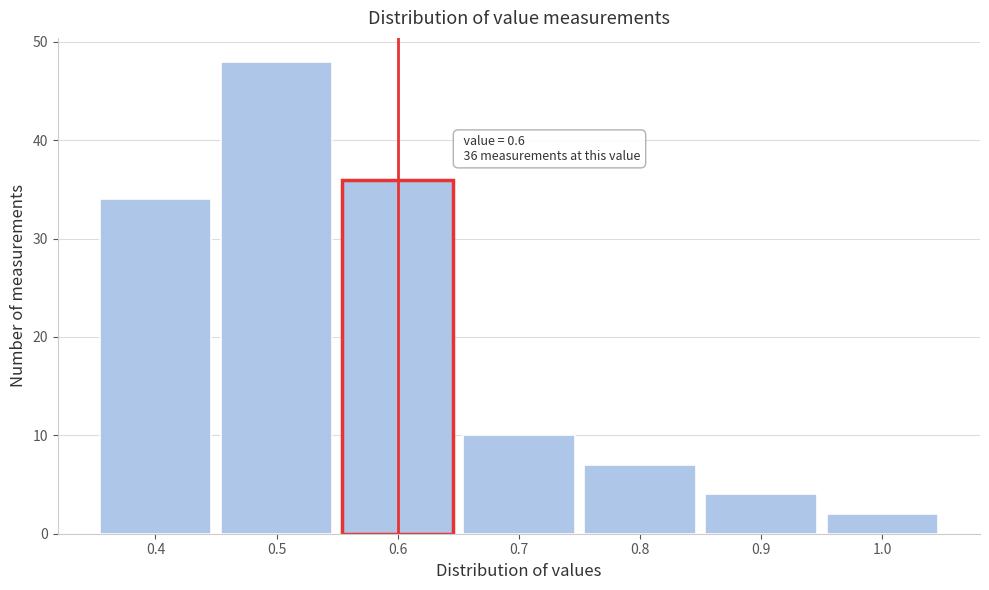

Which range on the x-axis has the tallest bar?

0.45 to 0.55